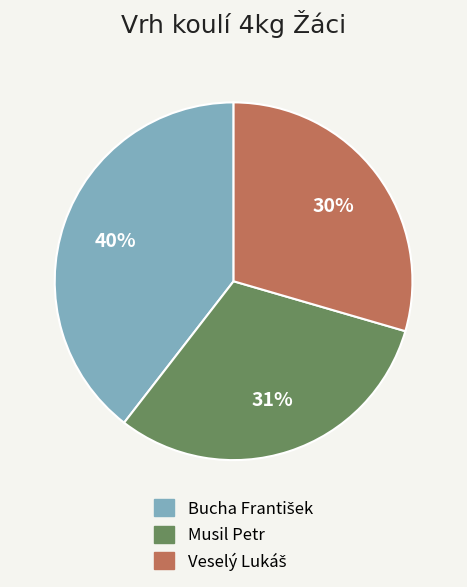

To the nearest percent, what is the average slice percentage?

33%